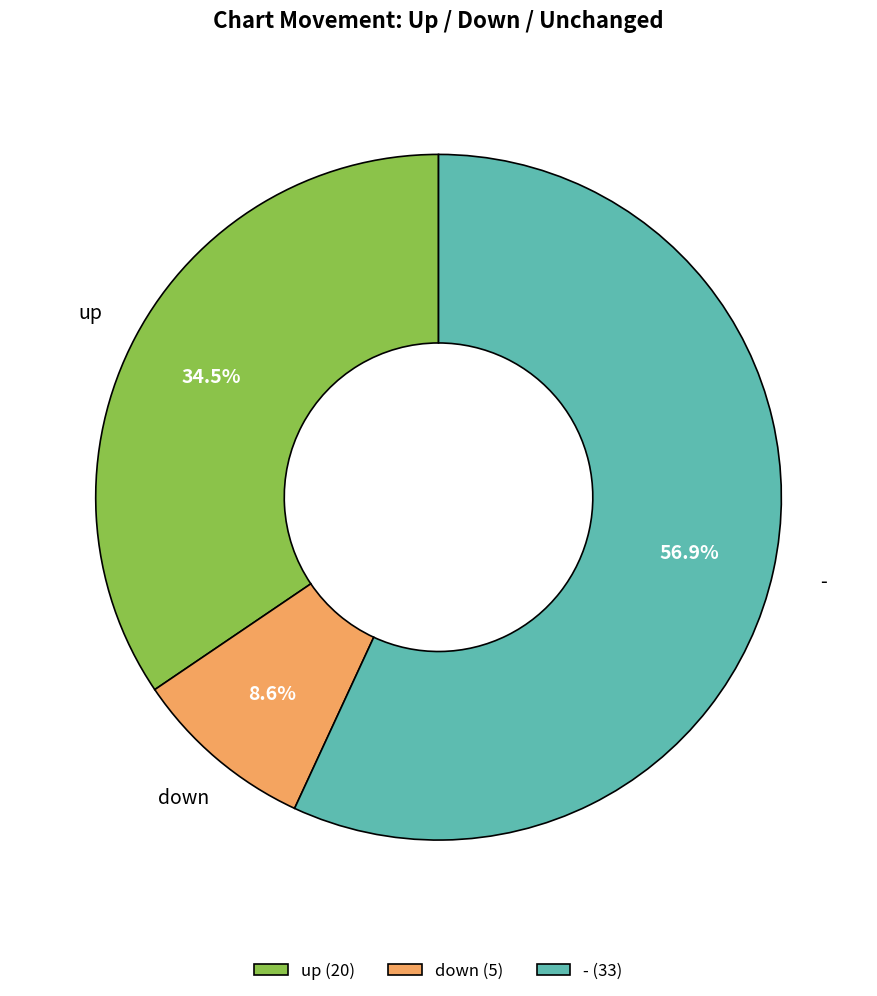

Which has a higher value, down or -?

-